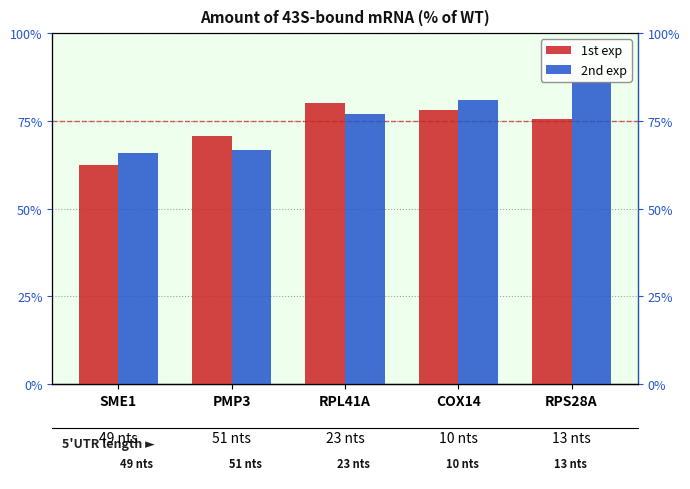

Which series has the widest spread of values?

2nd exp